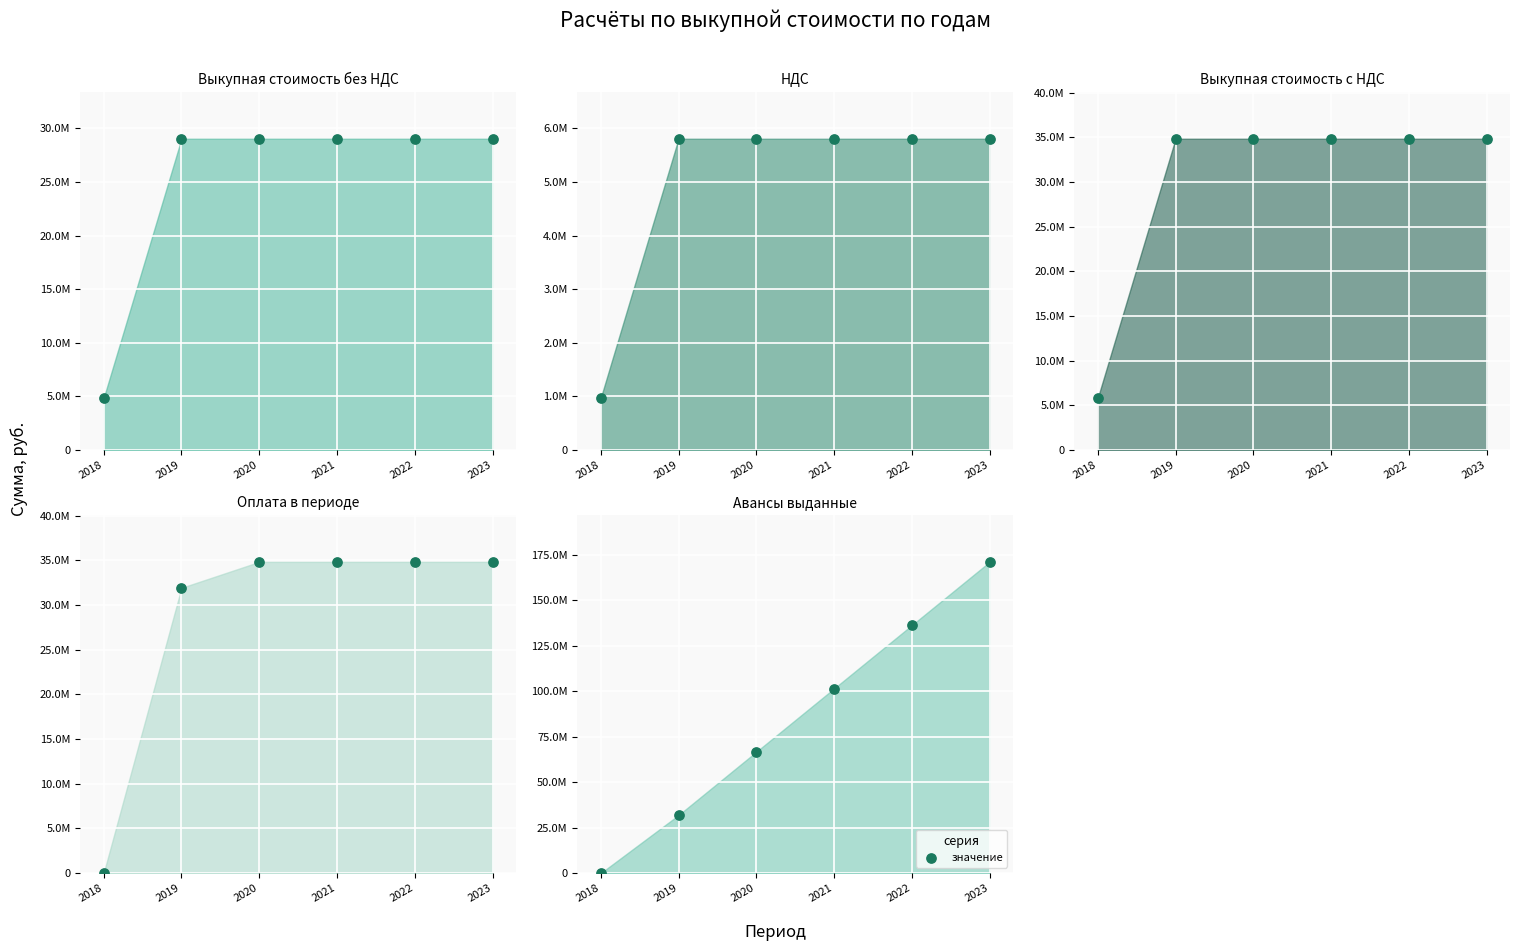

Which series contains the highest Y value?

Авансы выданные (dots)